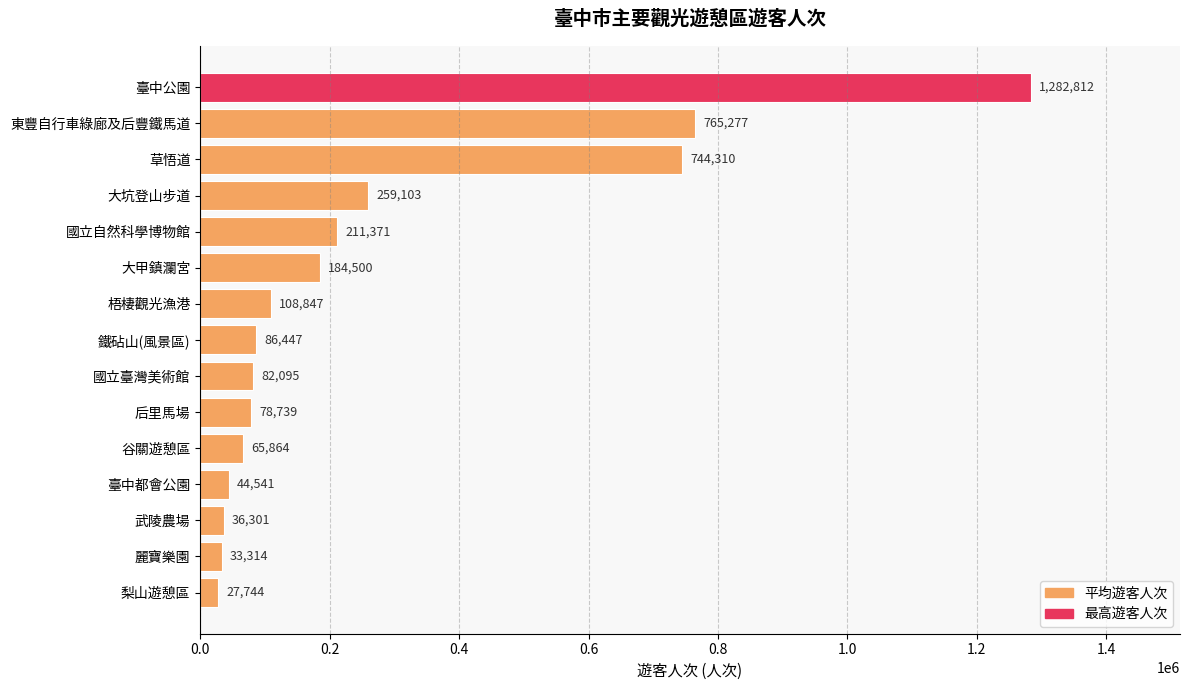

What is the label of the 8th bar from the top?

鐵砧山(風景區)